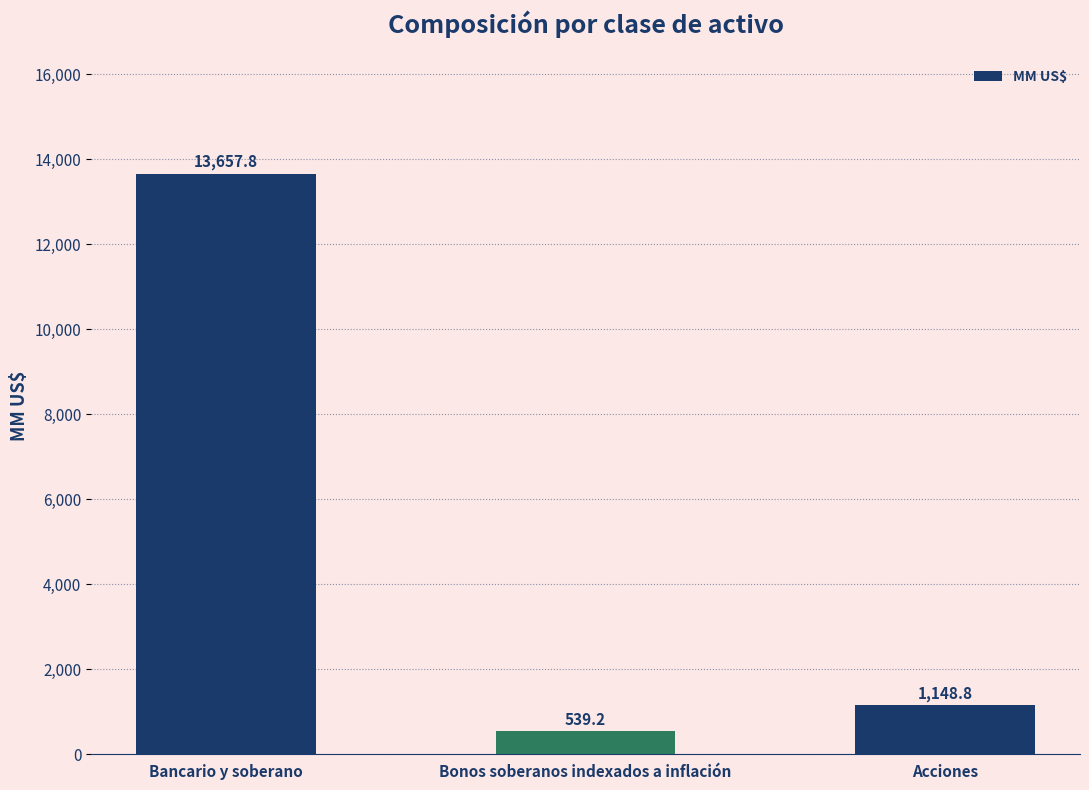

Reading left to right, transcribe all the data shown in this chart.

13657.8	539.2	1148.8